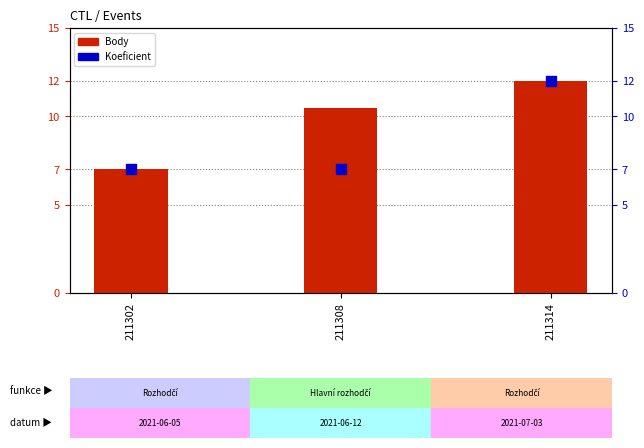

At which category is the sum across all series the highest?

211314